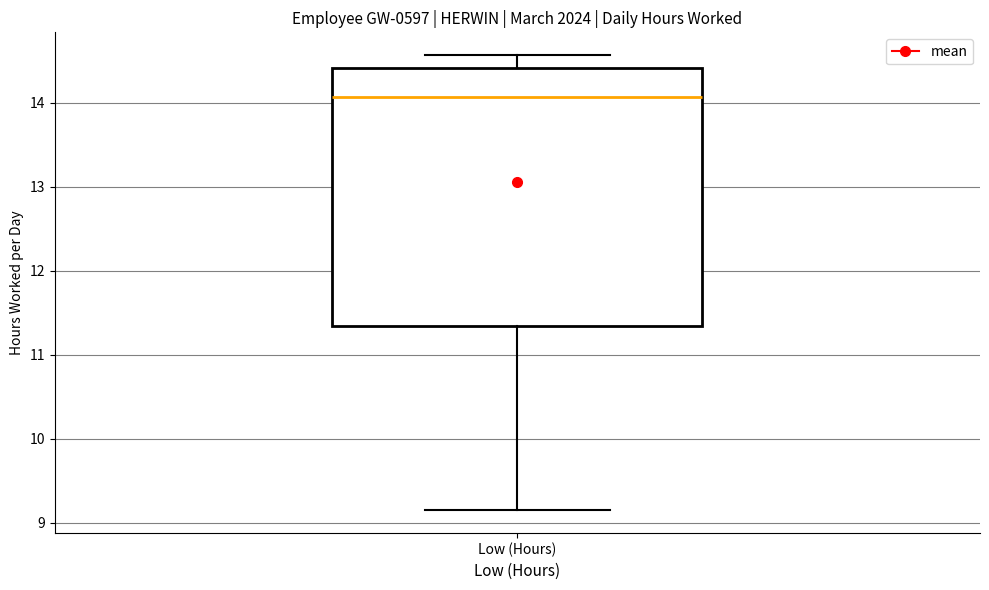

Where is the lower edge of the box for Low (Hours) on the y-axis? The values are not printed on the chart, so give them approximately, as read against the axis.

11.3